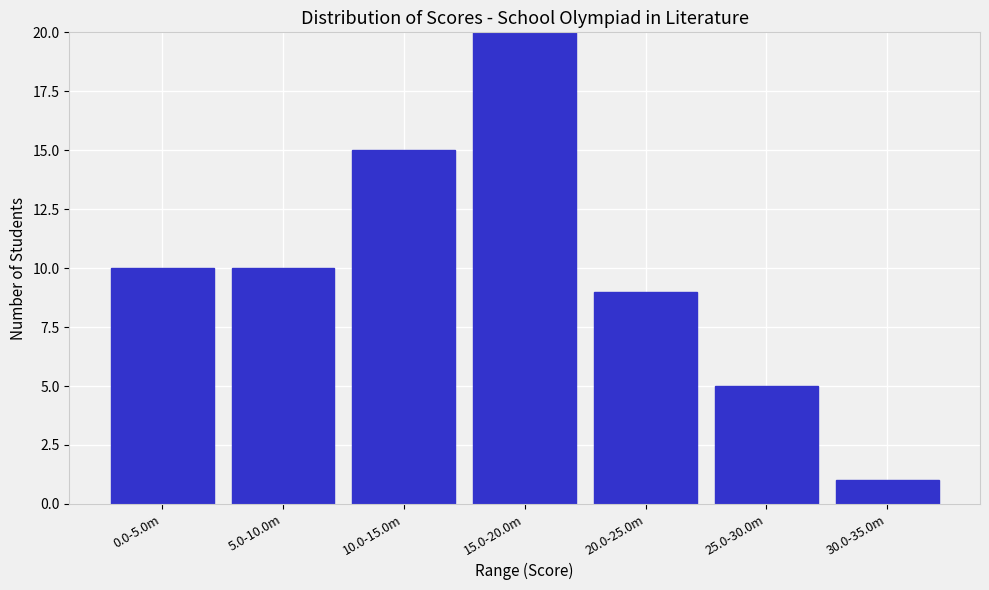

Reading left to right, list all the values displayed in this chart.

0.0-5.0m=10	5.0-10.0m=10	10.0-15.0m=15	15.0-20.0m=20	20.0-25.0m=9	25.0-30.0m=5	30.0-35.0m=1